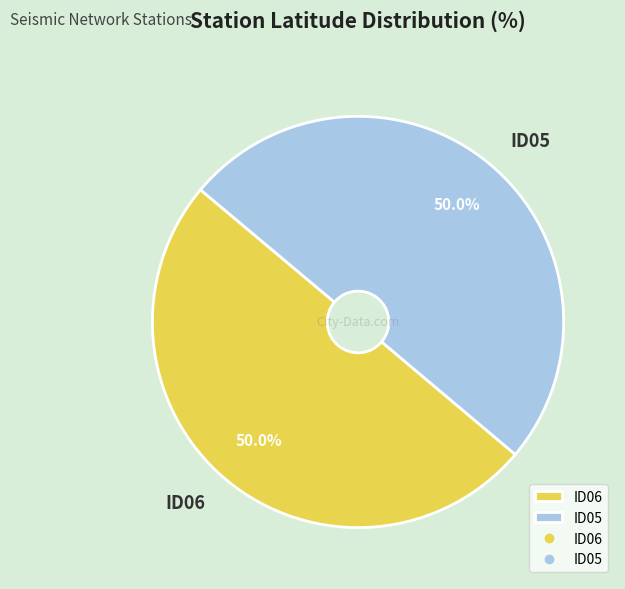

What is the ratio of the value at ID06 to the value at ID05?

1.0